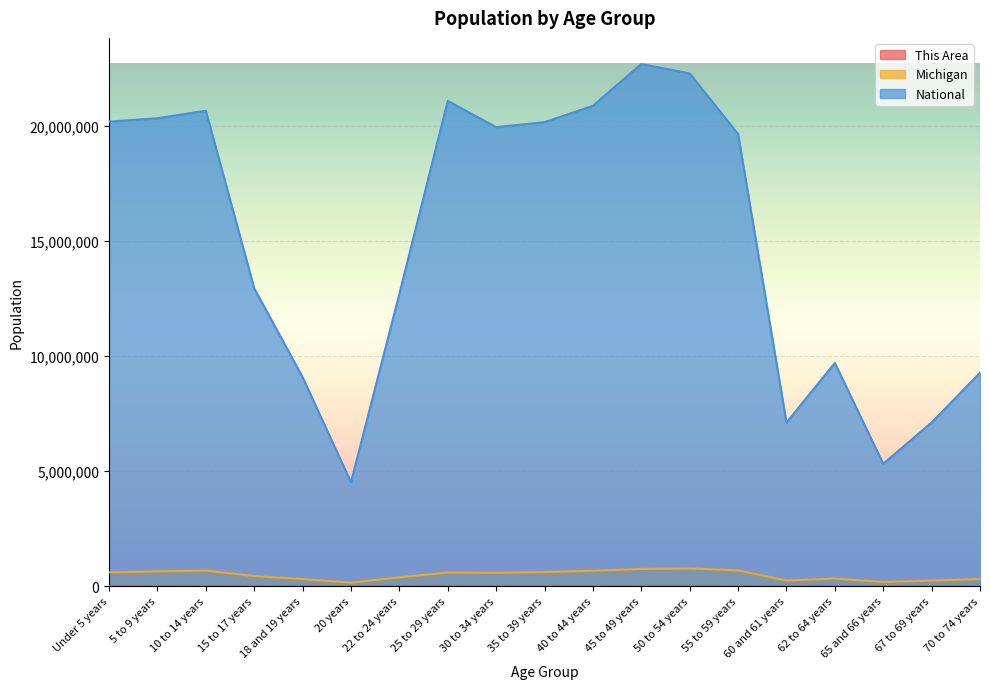

The Michigan series shows 612493 at 35 to 39 years. True or false?

True